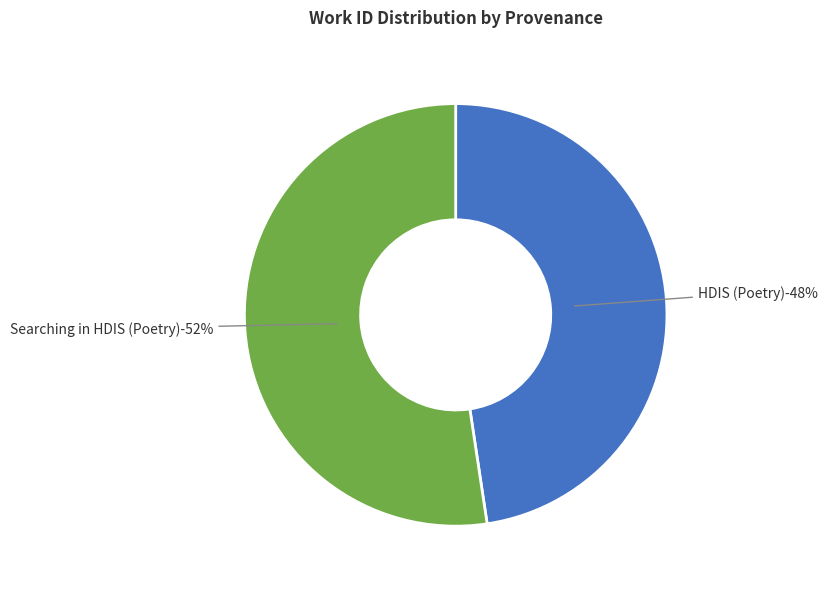

How many segments does this pie chart have?

2